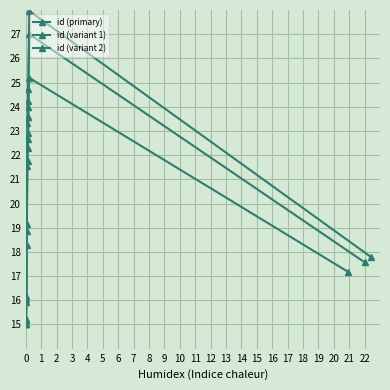

Rank the series by their maximum value, from lowest to highest.

id (variant 1), id (primary), id (variant 2)